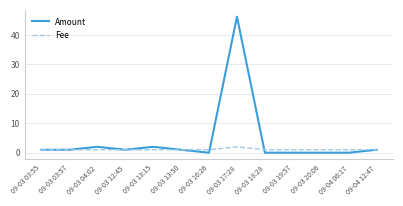

At 09-03 13:15, list the series in order from largest to smallest.

Amount, Fee